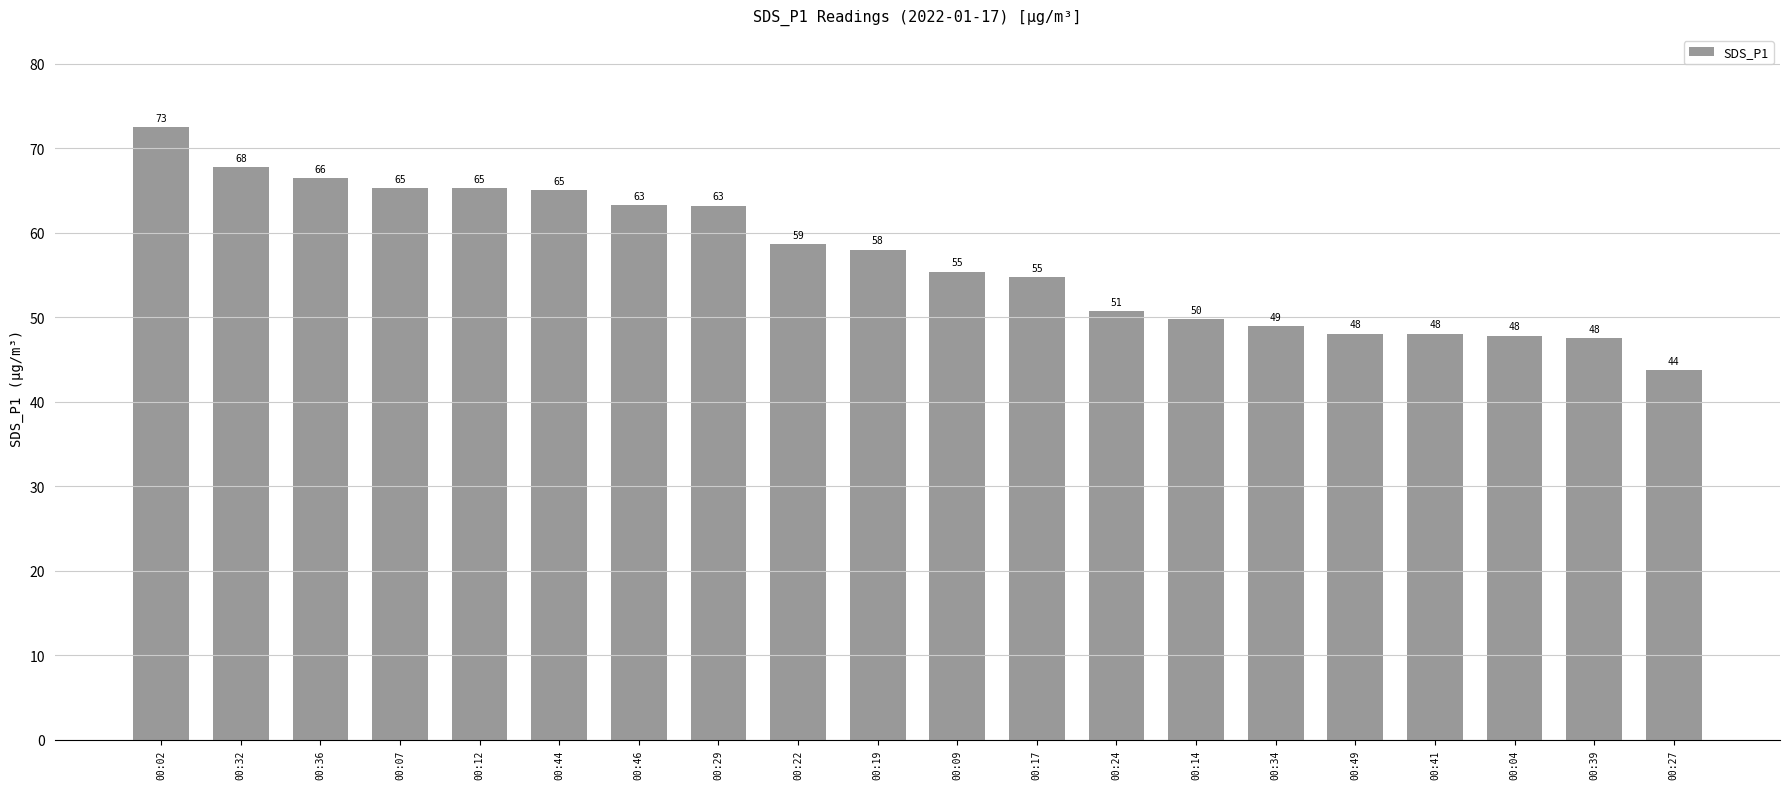

Which has a higher value, 00:22 or 00:44?

00:44